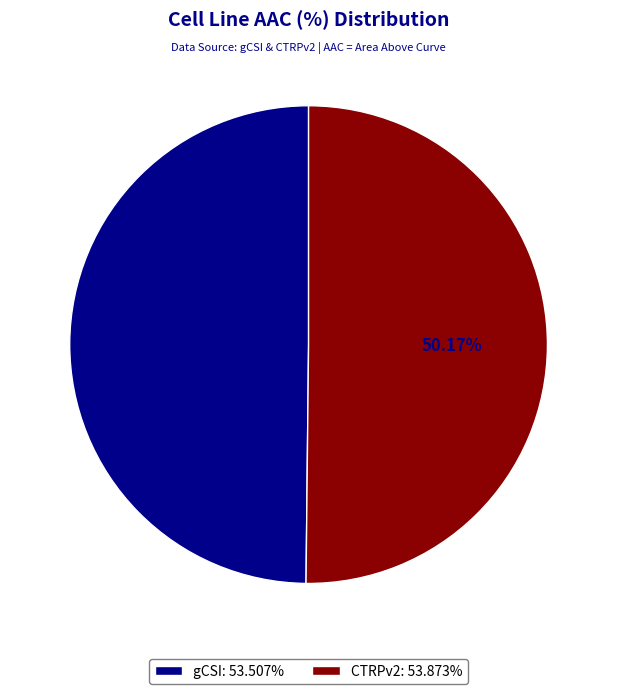

Is there a majority slice in this chart?

Yes